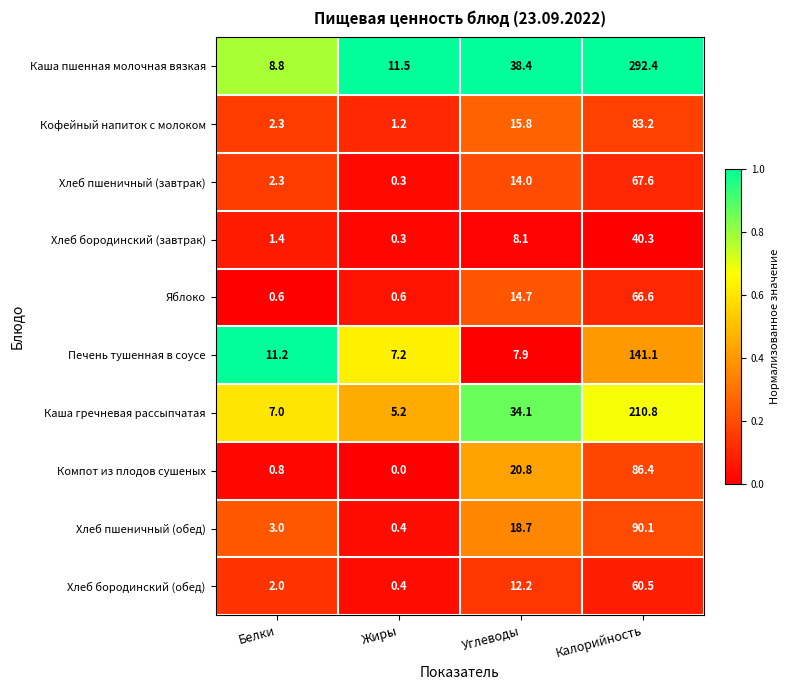

Which series has the largest total across all categories?

Каша пшенная молочная вязкая